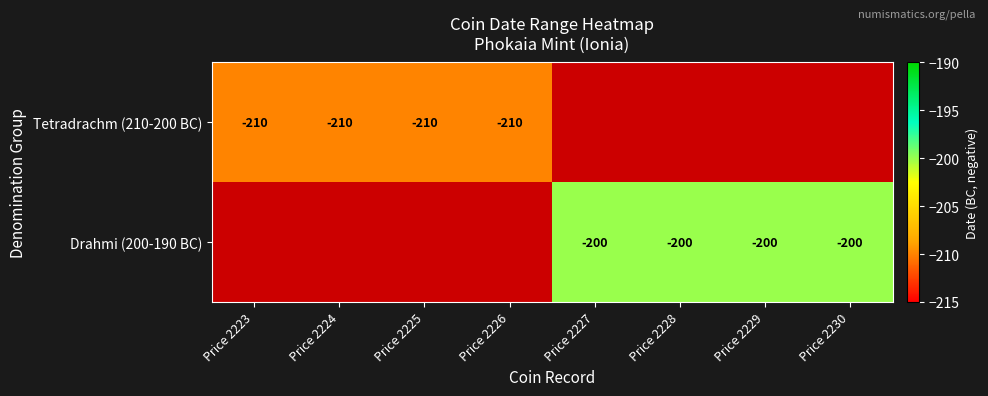

The Tetradrachm (210-200 BC) series shows -300 at Price 2223. True or false?

False